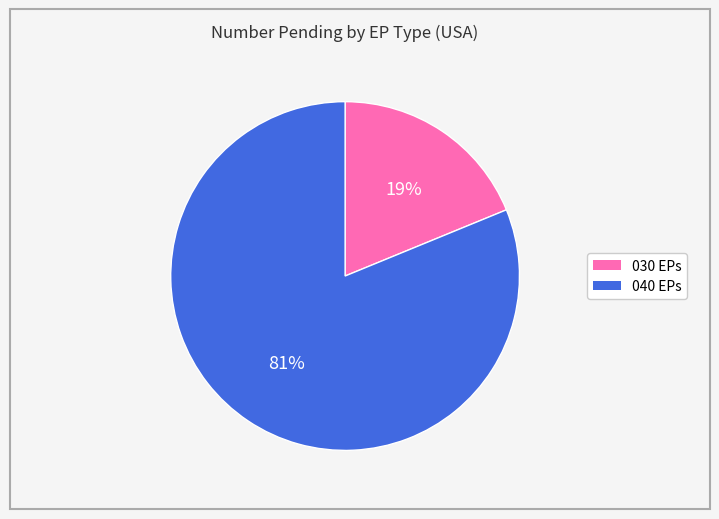

To the nearest percent, what is the combined percentage of 040 EPs and 030 EPs?

100%